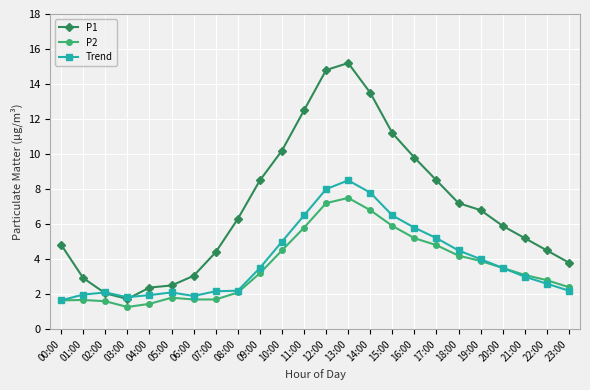

What is the smallest value displayed?

1.3